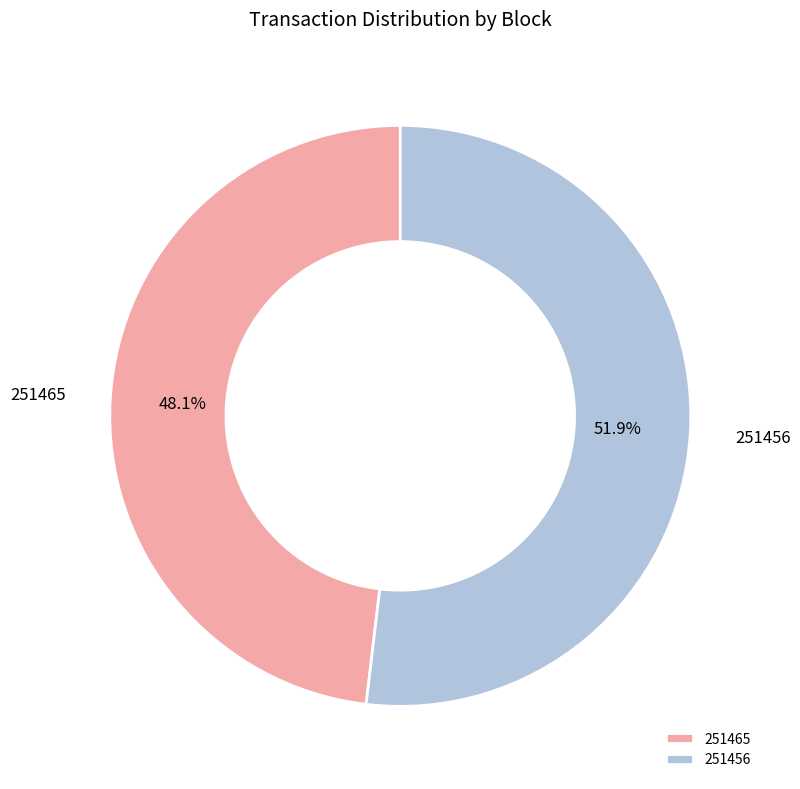

To the nearest percent, what is the difference between the 251456 and 251465 slice percentages?

4%